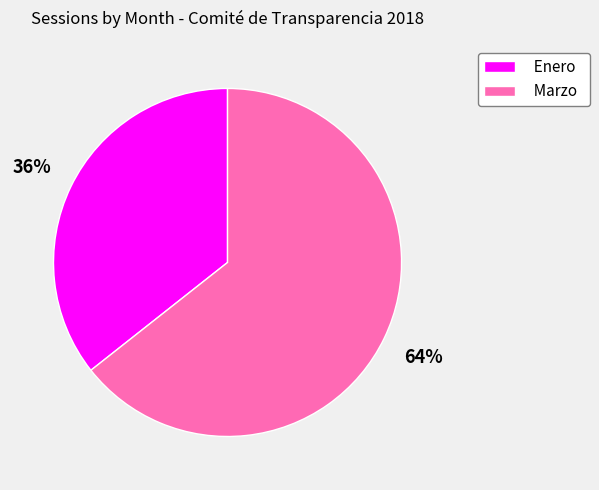

Which has a higher value, Enero or Marzo?

Marzo